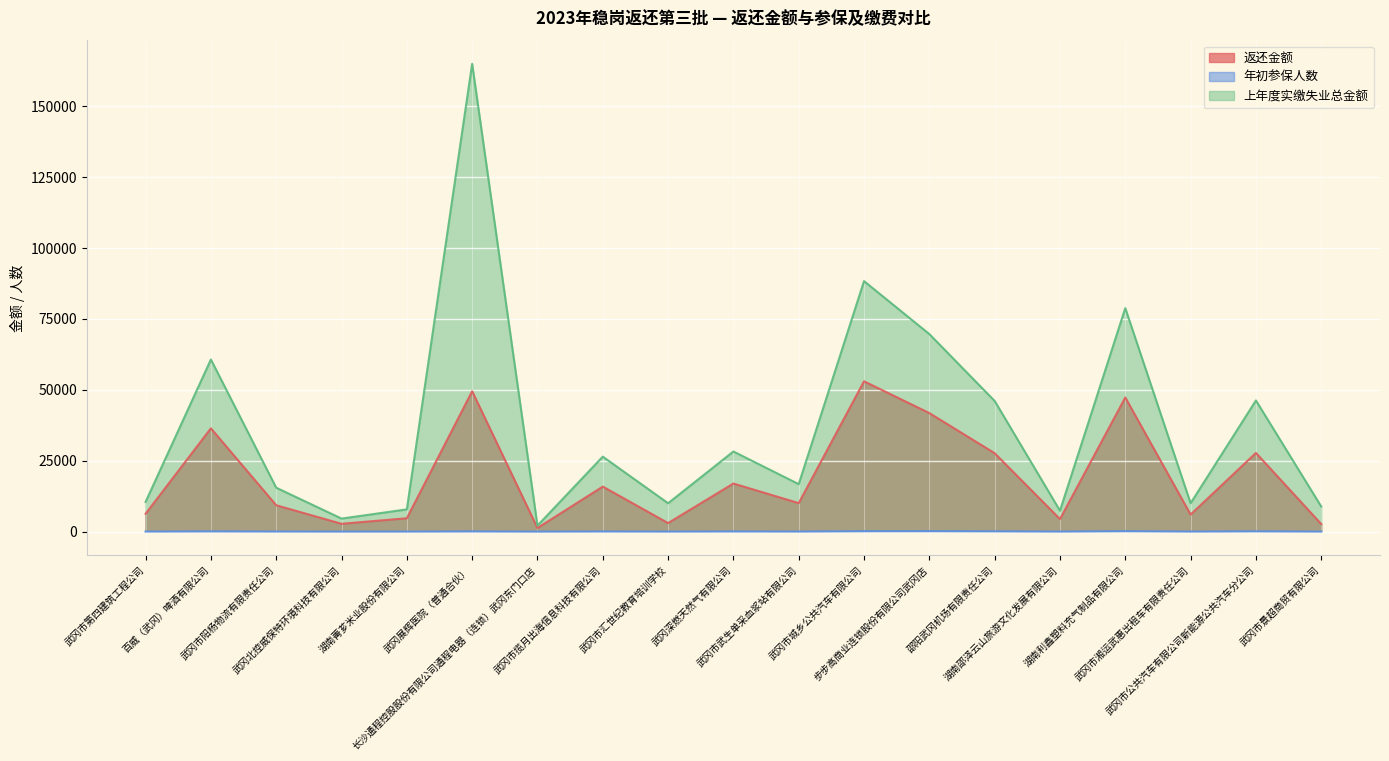

Reading left to right, list all the values displayed in this chart.

返还金额: 6263.0	36384.8	9275.8	2746.2	4692.4	49452.6	1254.2	15846.4	2994.9	16931.4	10025.2	52957.2	41755.9	27615.8	4410.5	47245.7	5989.8	27722.0	2648.9
年初参保人数: 25.0	86.0	37.0	11.0	19.0	74.0	5.0	56.0	17.0	63.0	27.0	153.0	171.0	109.0	17.0	163.0	24.0	110.0	16.0
上年度实缴失业总金额: 10438.3	60641.3	15459.6	4577.1	7820.7	164842.0	2090.3	26410.7	9983.1	28219.0	16708.6	88262.0	69593.2	46026.3	7350.8	78742.9	9983.1	46203.3	8829.8